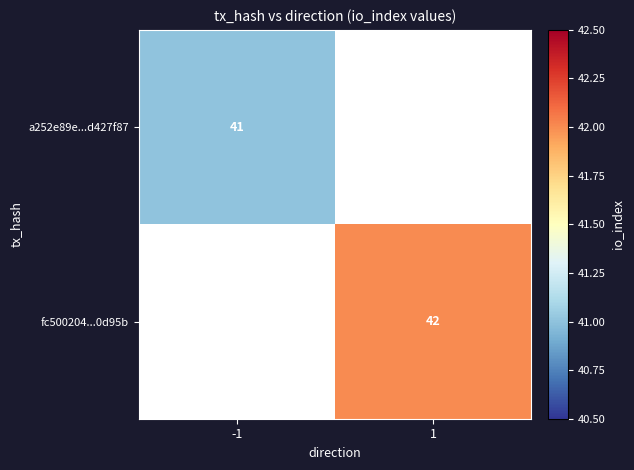

The fc500204...0d95b series shows 70 at 1. True or false?

False